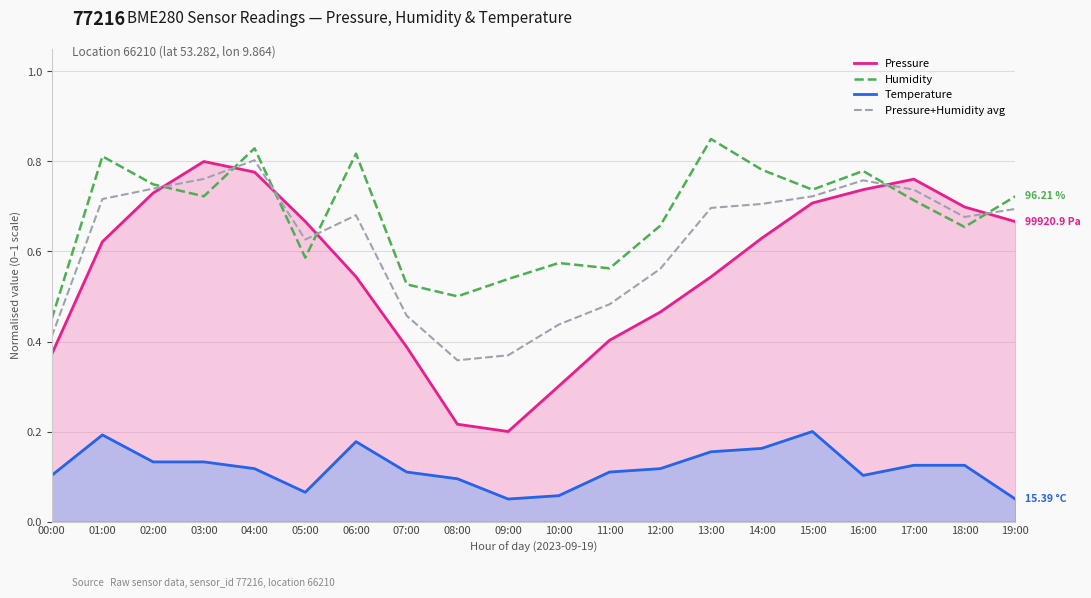

Which category has the lowest value across all series?

08:00